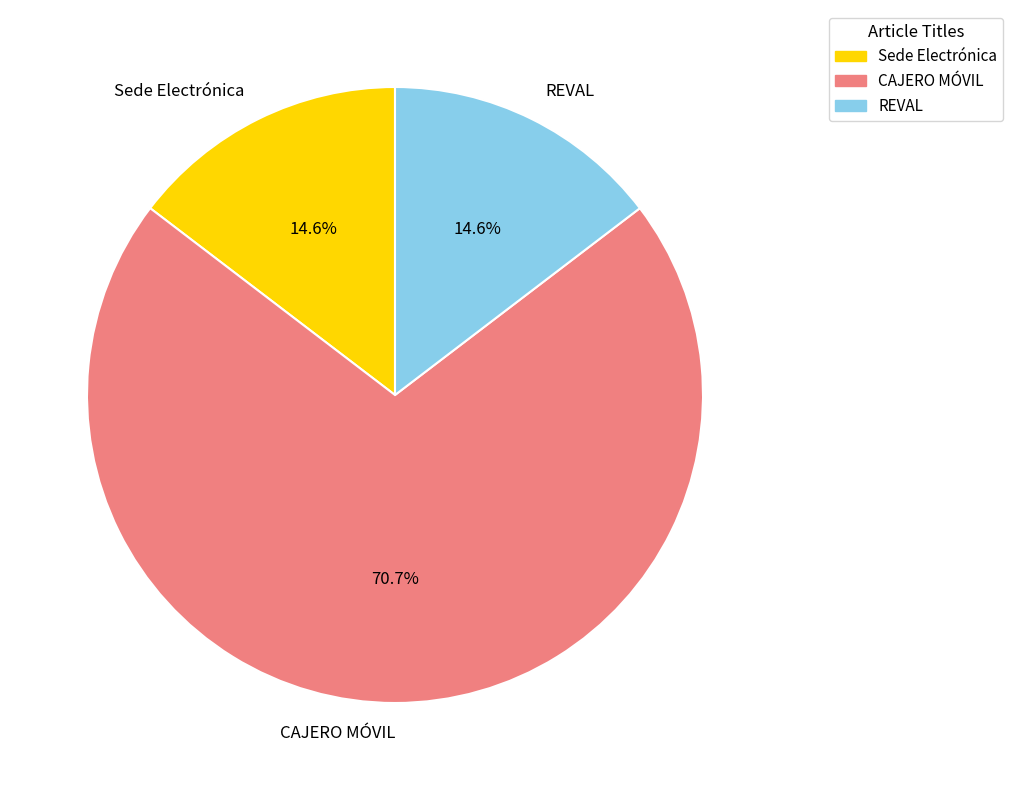

Does REVAL represent more than half of the total?

No